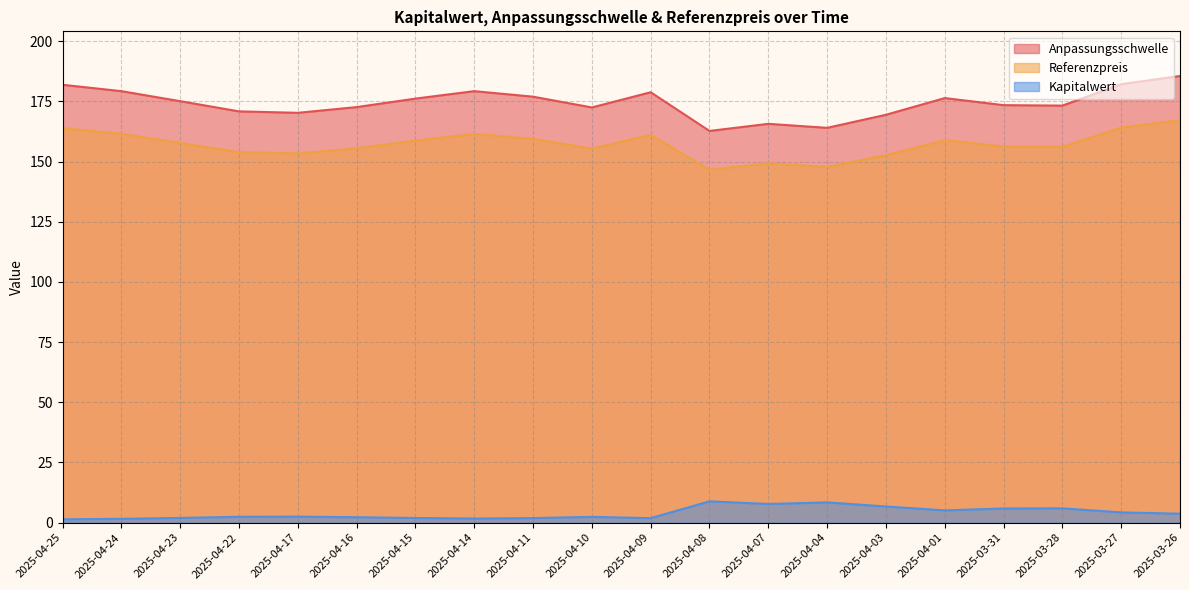

Which series has the largest total across all categories?

Anpassungsschwelle